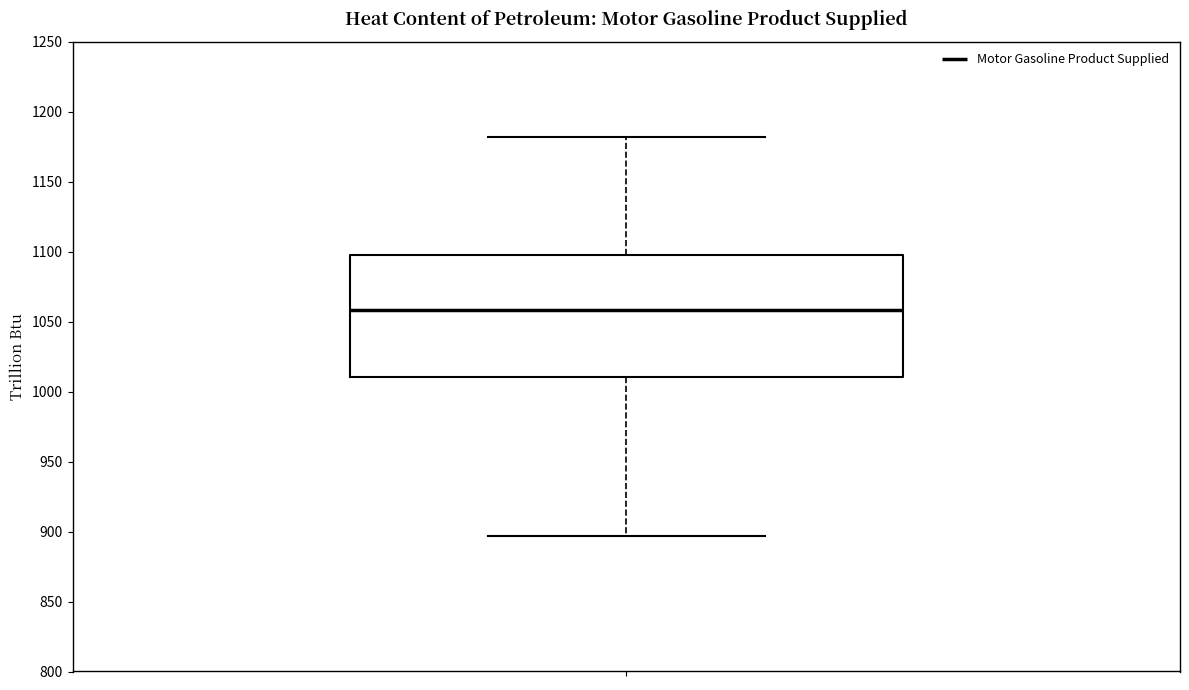

Read this box plot against the y-axis: the position of the median line, the range covered by the box, and the ends of both whiskers. The values are not printed on the chart, so give them approximately, as read against the axis.

median 1060, box 1010 to 1095, whiskers 895 to 1180